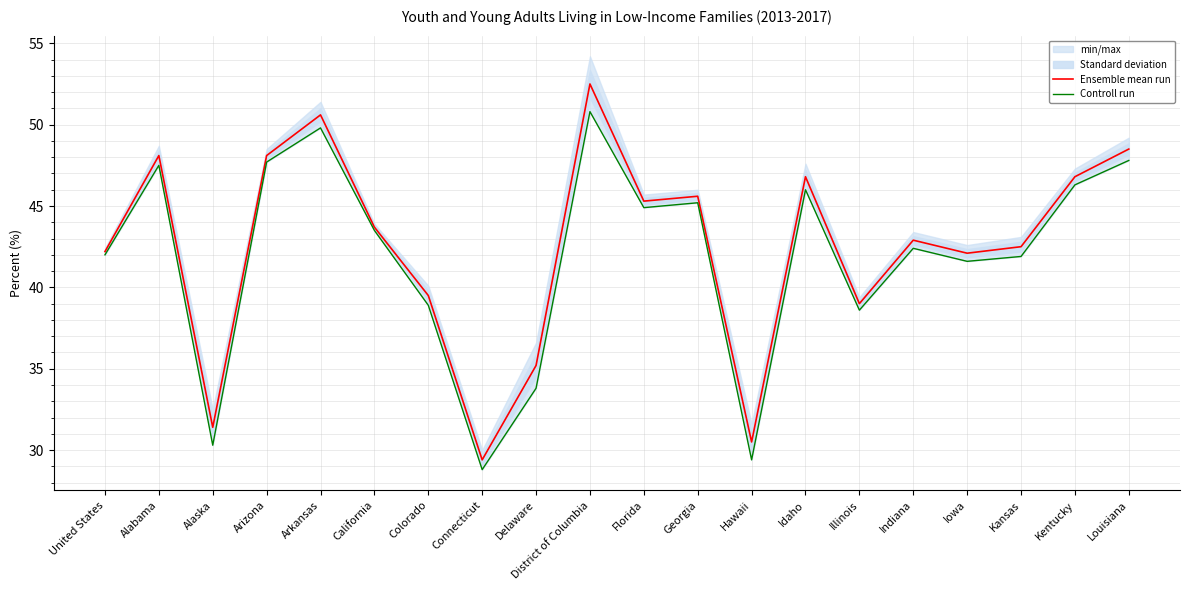

True or false: Ensemble mean run and Controll run cross at least once.

False